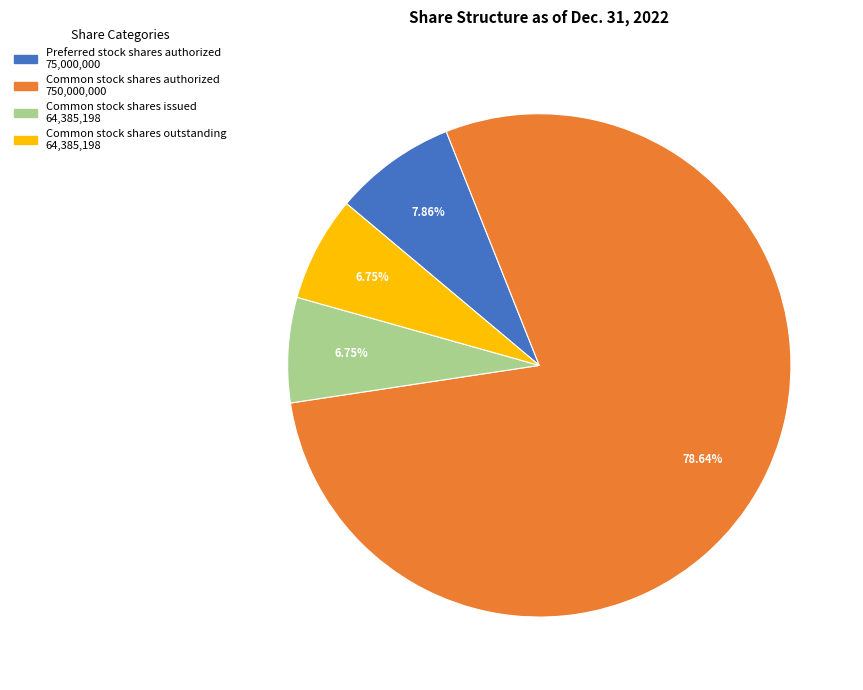

Count the number of slices in the pie.

4